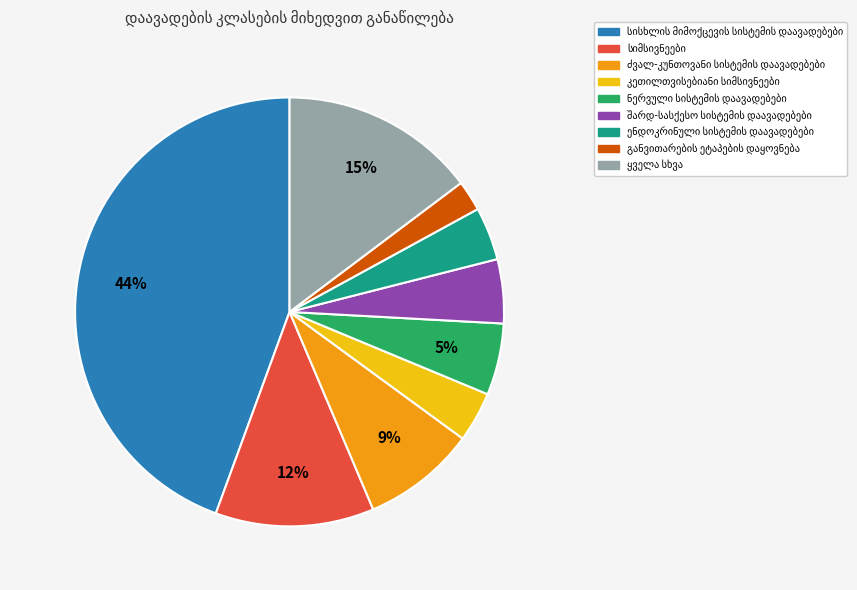

To the nearest percent, what is the difference between the largest and smallest slice percentages?

42%